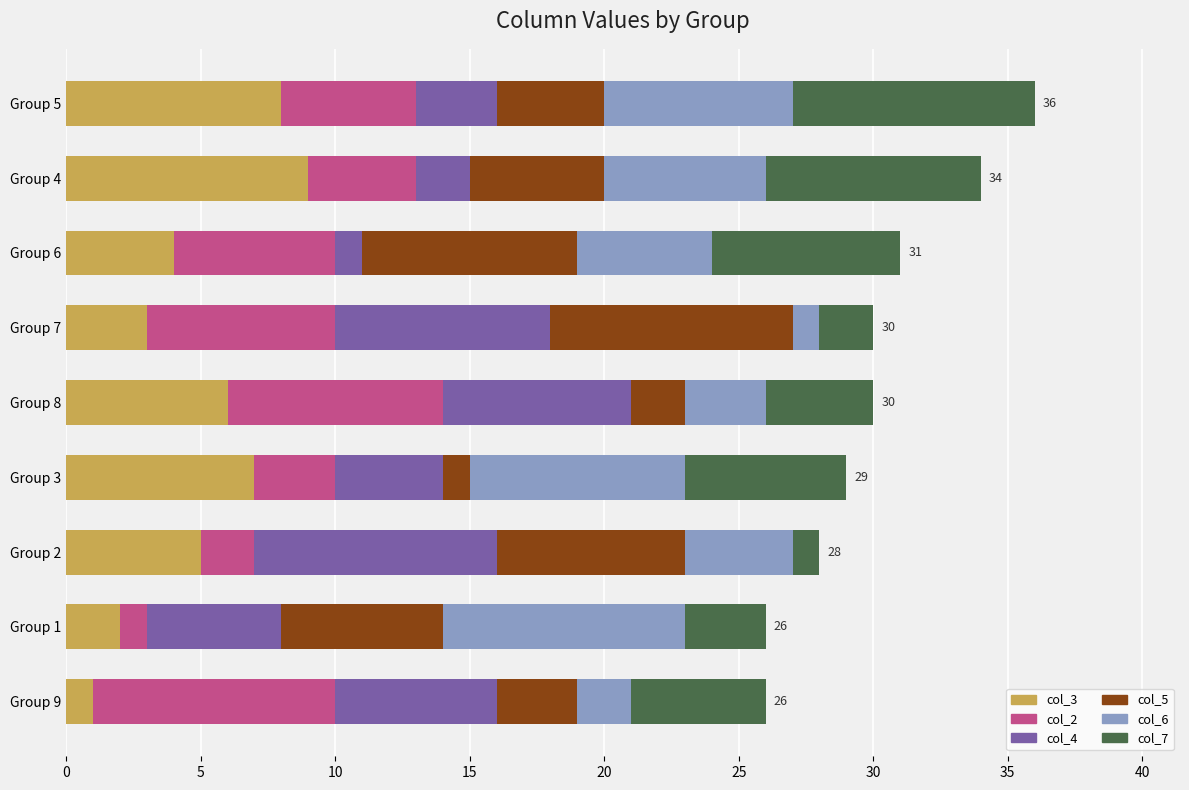

Is it true that col_3 equals 8 at Group 5?

True